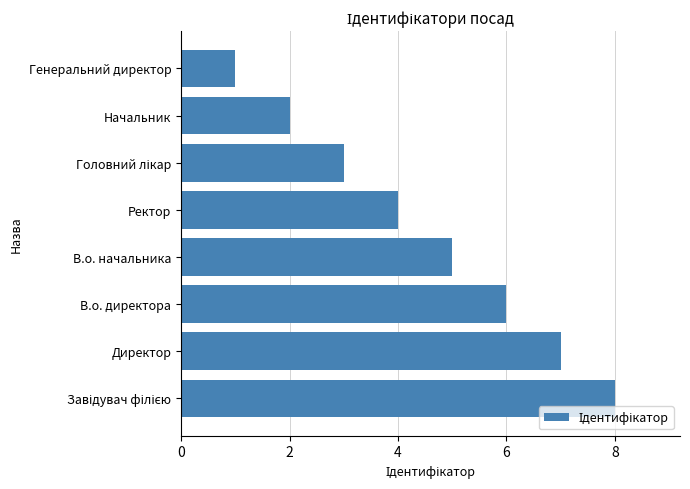

Is it true that the value at Ректор is 4?

True